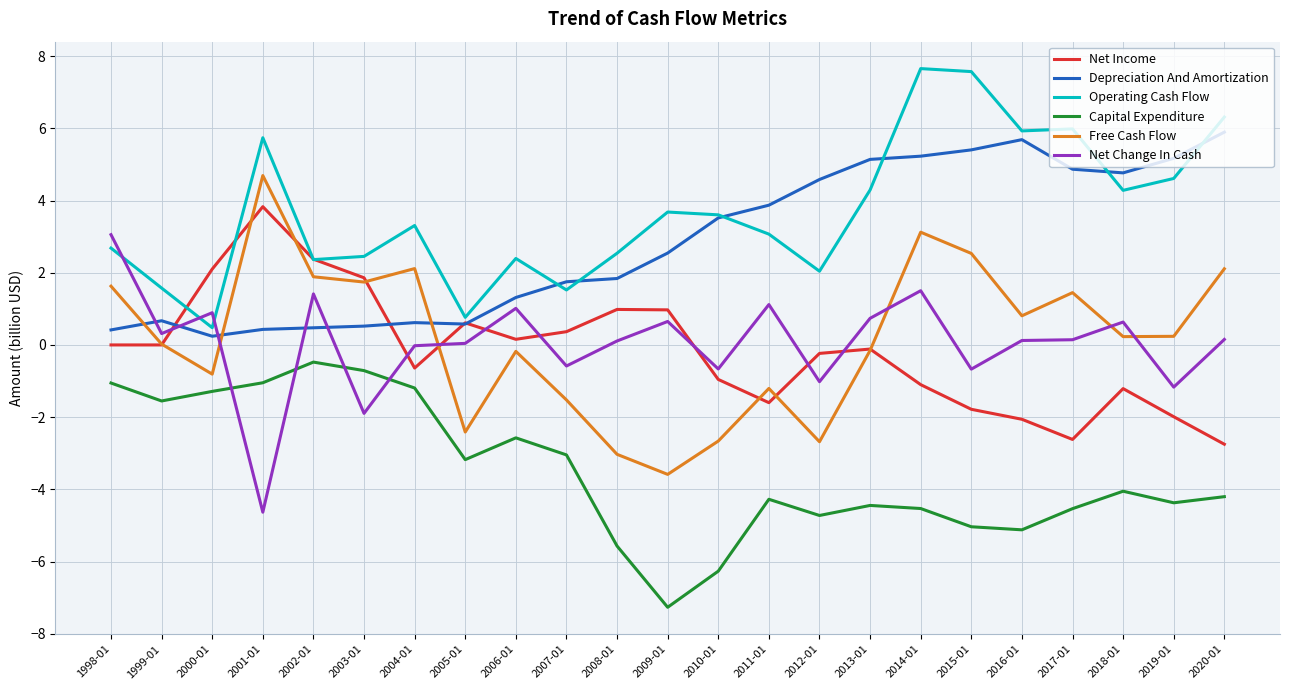

What is the minimum value shown in the chart?

-7.3